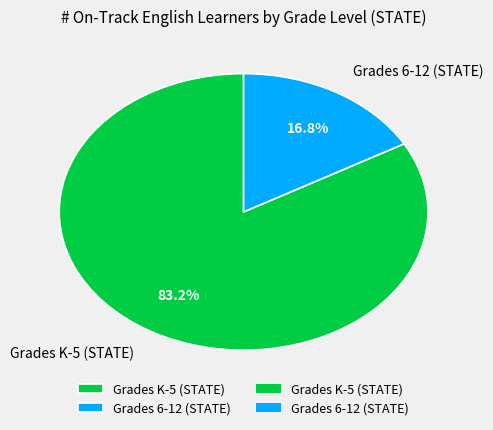

What is the majority slice?

Grades K-5 (STATE)